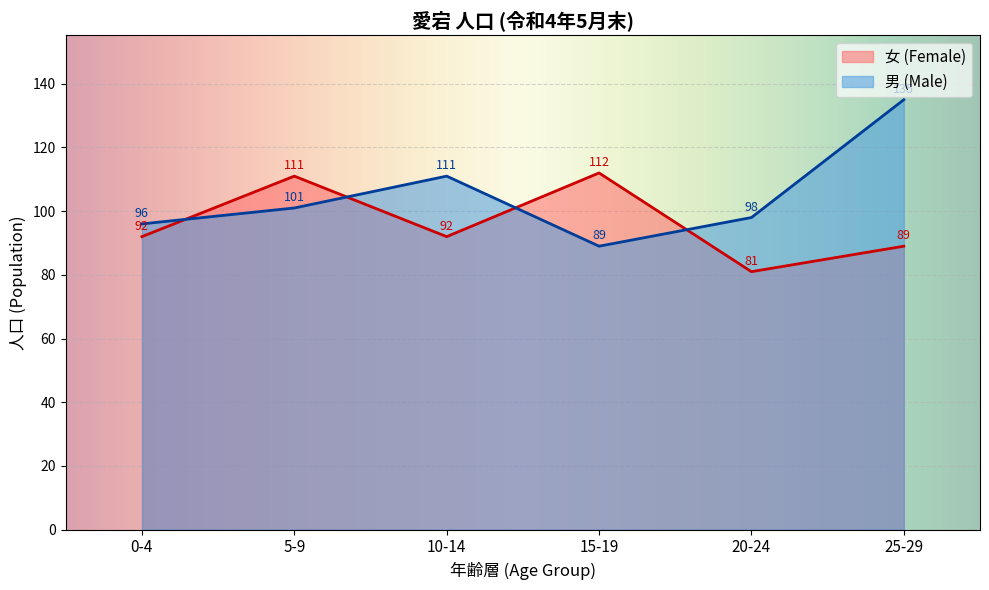

List the labels in order of 男 (Male) value, smallest first.

15-19, 0-4, 20-24, 5-9, 10-14, 25-29